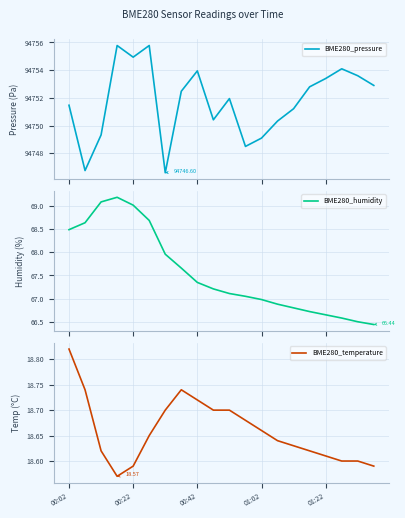

At how many categories does at least one series exceed 26433?

20